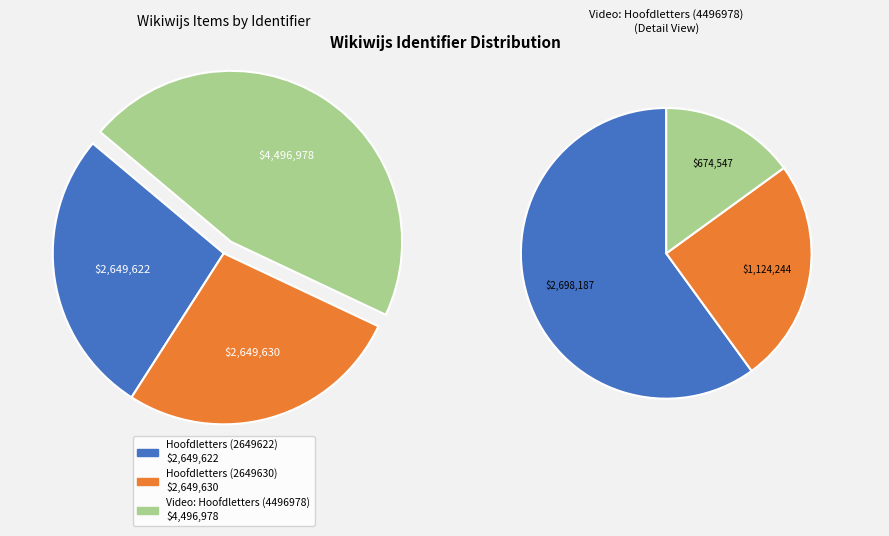

Which has a higher value, Hoofdletters (2649630) or Hoofdletters (2649622)?

Hoofdletters (2649630)